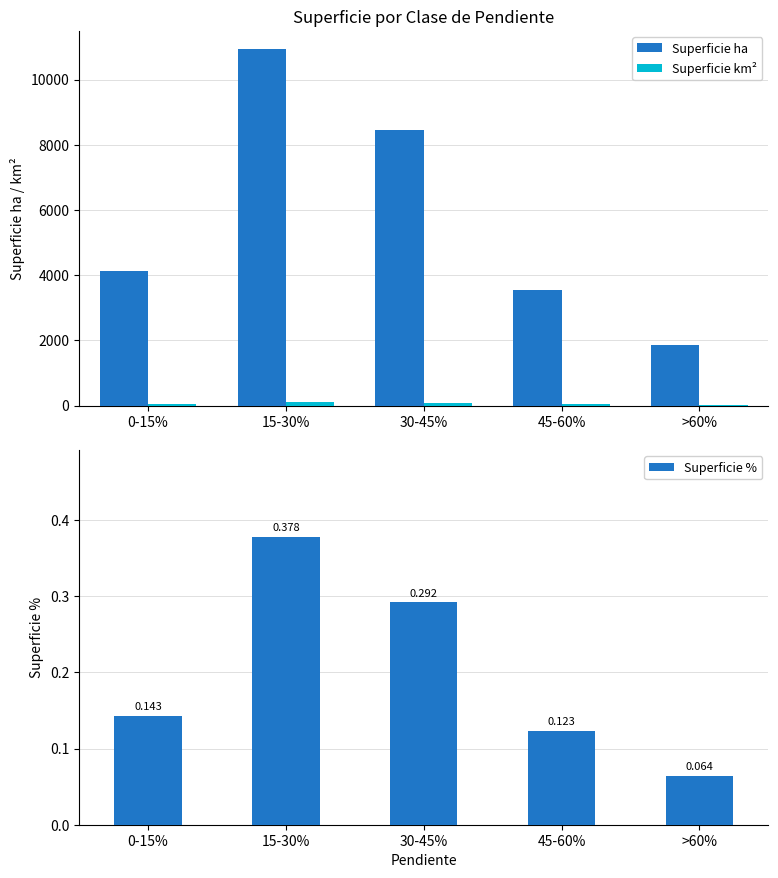

Is the value of Superficie % at 45-60% greater than the value of Superficie ha at >60%?

No